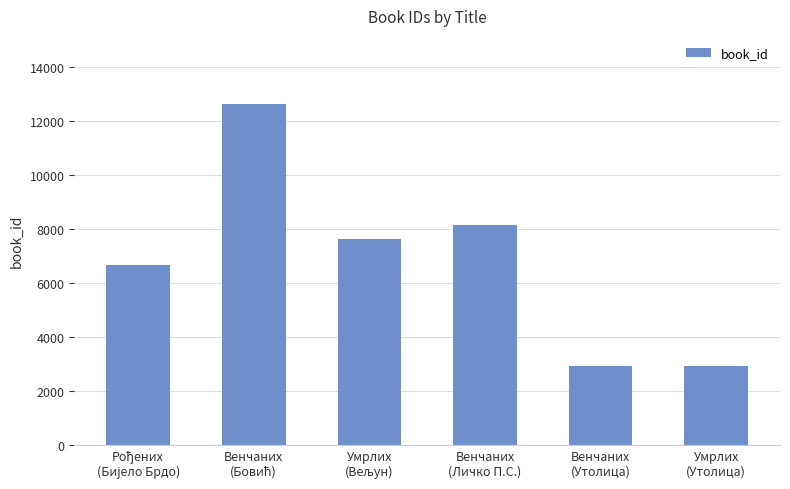

What is the maximum value shown in the chart?

12634